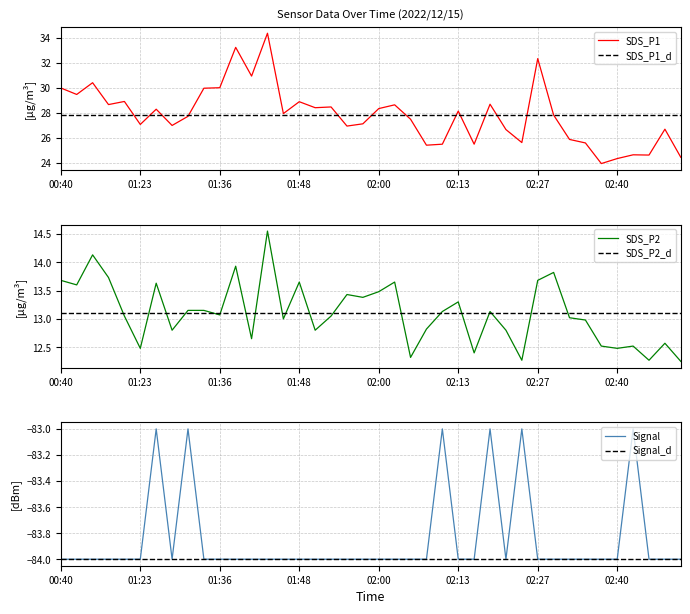

The value of Signal at 02:13 is -30.0. True or false?

False